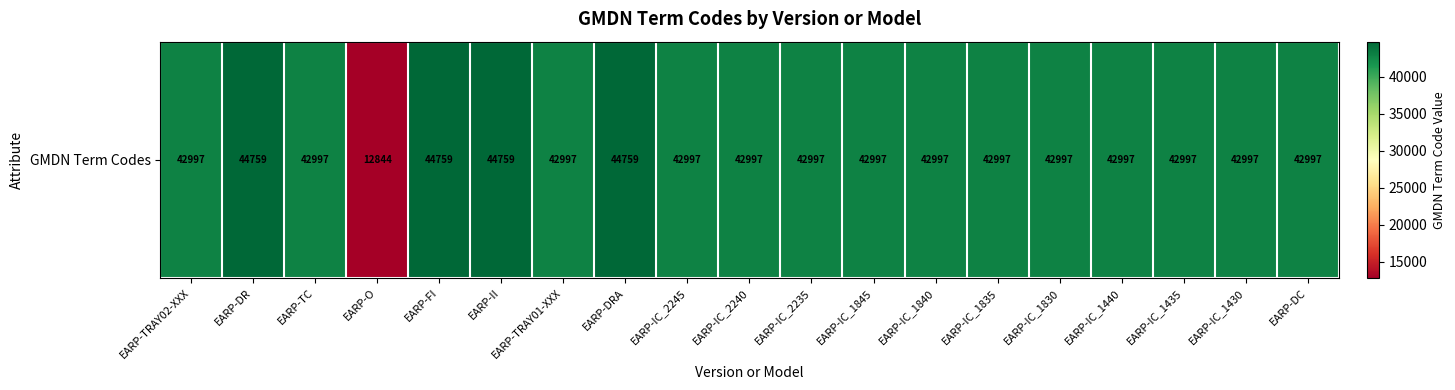

Reading left to right, extract all data points from this chart.

EARP-TRAY02-XXX=42997	EARP-DR=44759	EARP-TC=42997	EARP-O=12844	EARP-FI=44759	EARP-II=44759	EARP-TRAY01-XXX=42997	EARP-DRA=44759	EARP-IC_2245=42997	EARP-IC_2240=42997	EARP-IC_2235=42997	EARP-IC_1845=42997	EARP-IC_1840=42997	EARP-IC_1835=42997	EARP-IC_1830=42997	EARP-IC_1440=42997	EARP-IC_1435=42997	EARP-IC_1430=42997	EARP-DC=42997